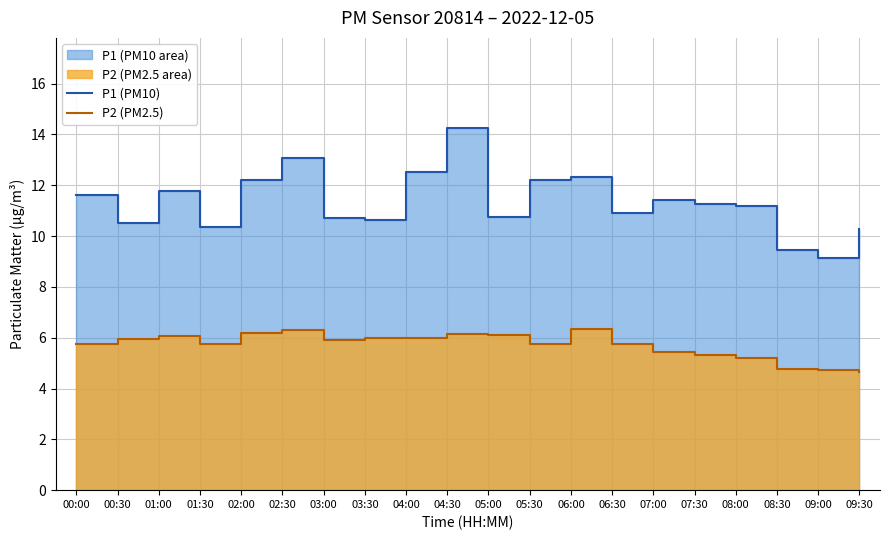

True or false: P2 (PM2.5) and P1 (PM10) cross at least once.

False